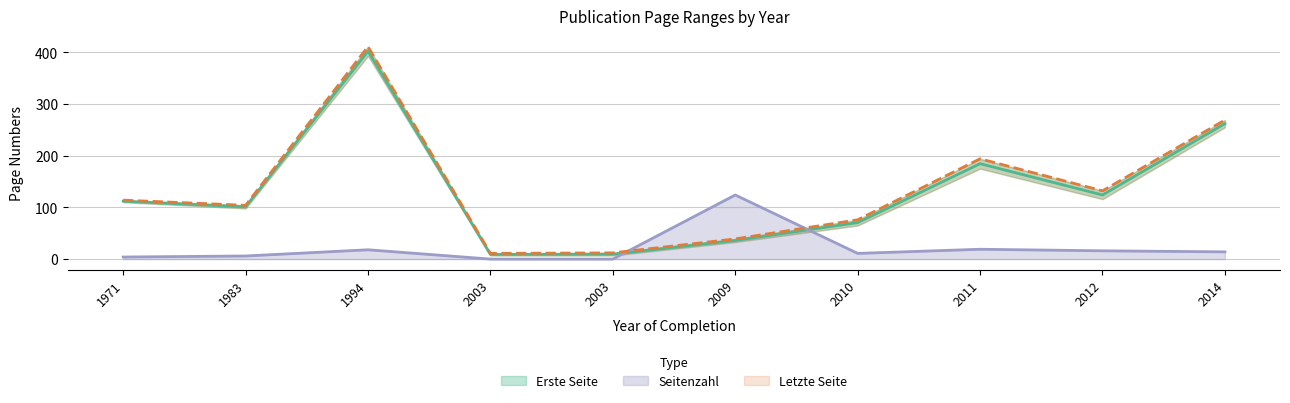

True or false: Seitenzahl and Erste Seite cross at least once.

True